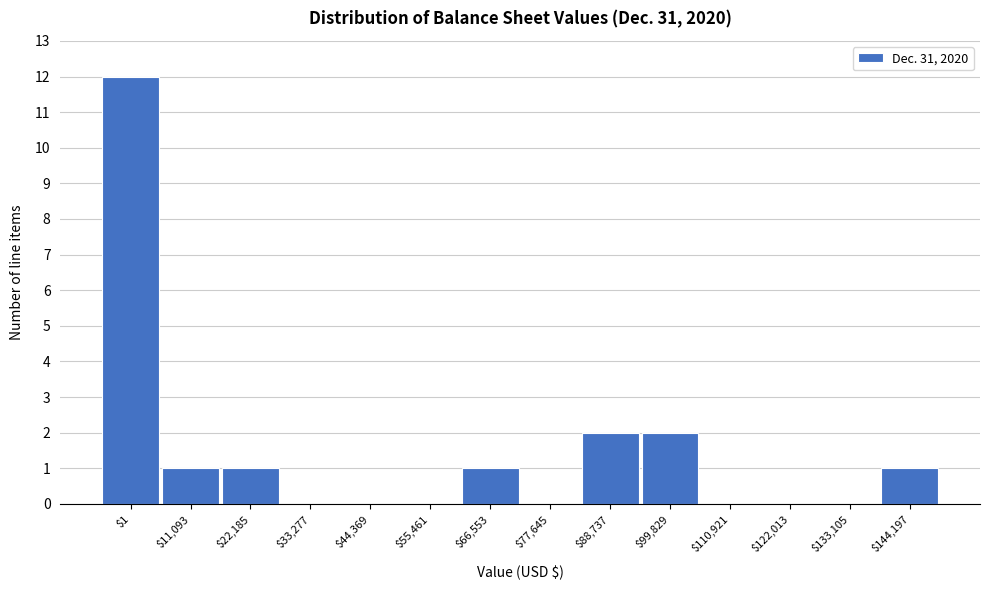

What is the sum of all values?

20